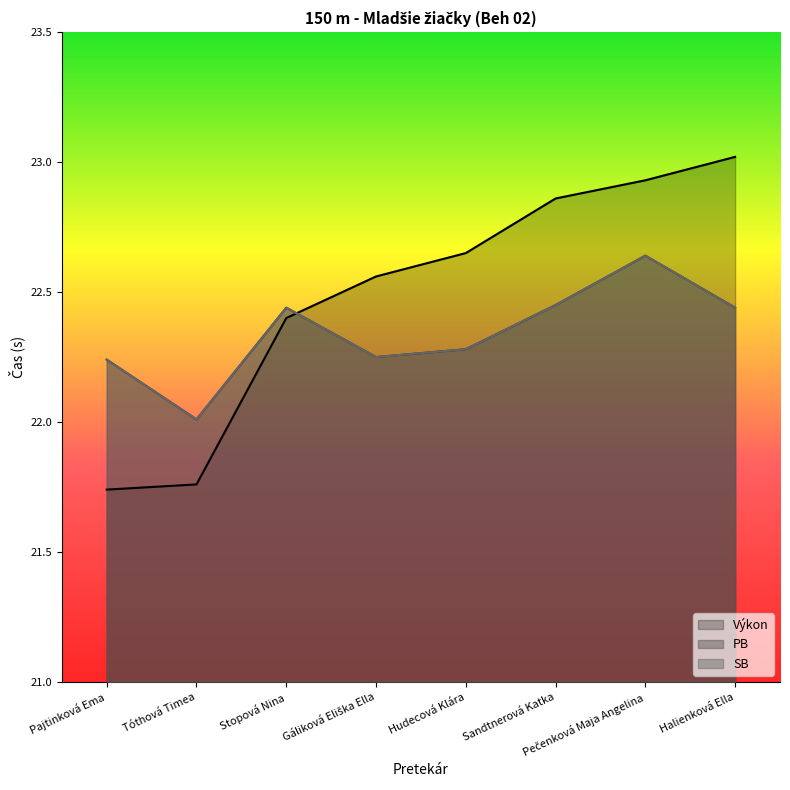

Between Sandtnerová Katka and Halienková Ella, which is larger?

Halienková Ella